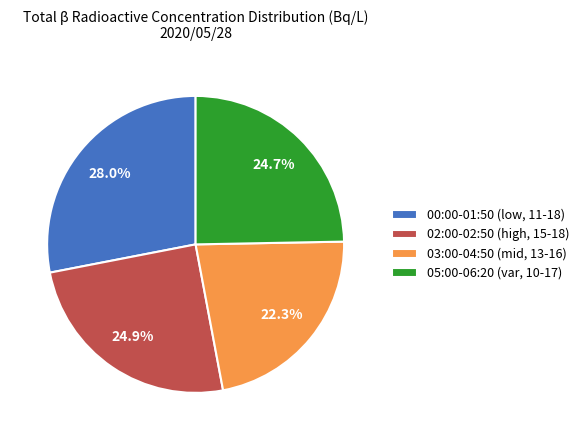

Which category has the smallest portion of the pie?

03:00-04:50 (mid, 13-16)